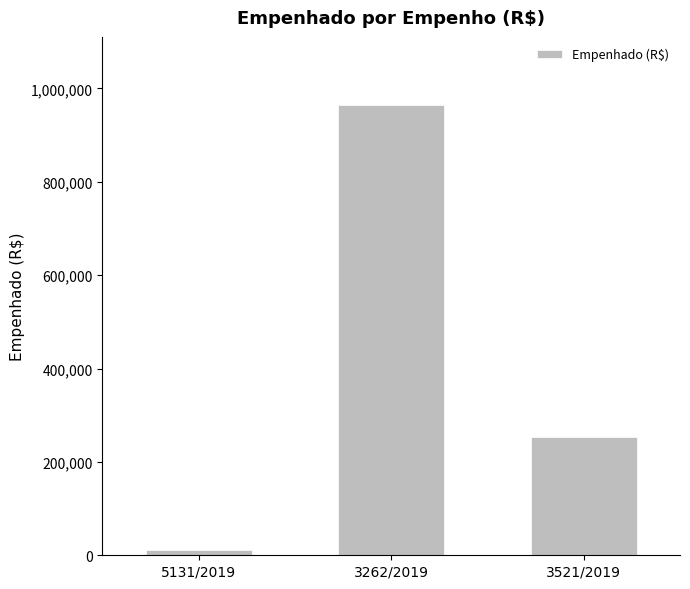

What is the difference between the maximum and minimum values?

953367.4